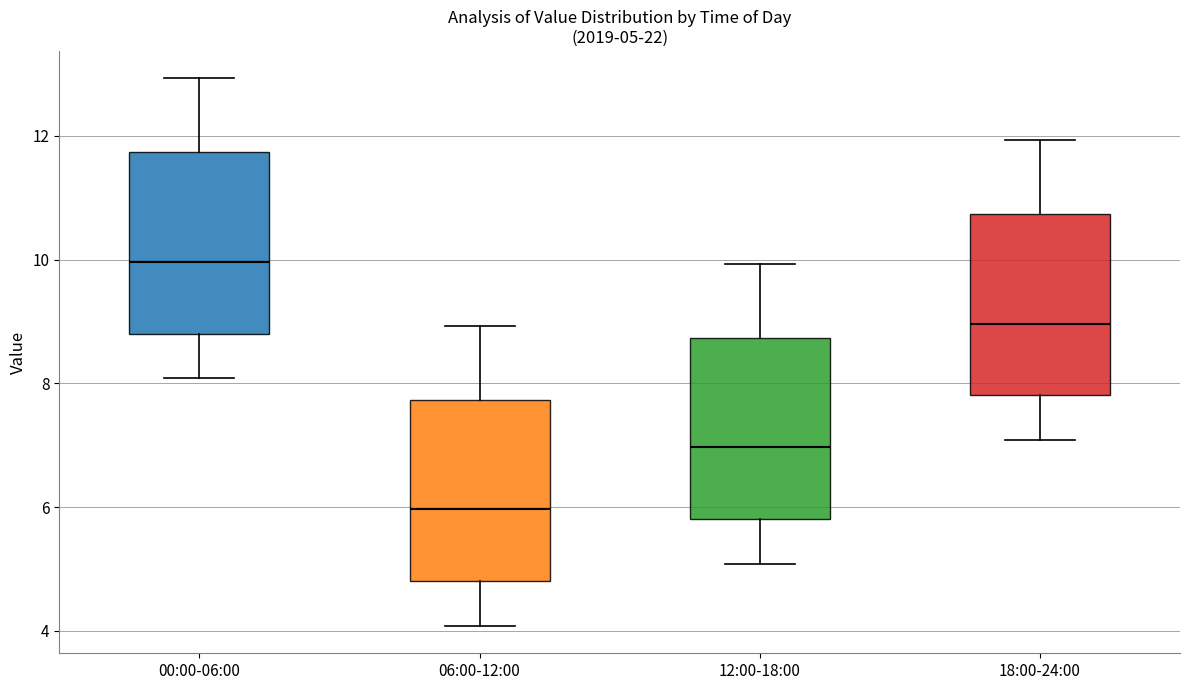

Which box has the lowest median line?

06:00-12:00